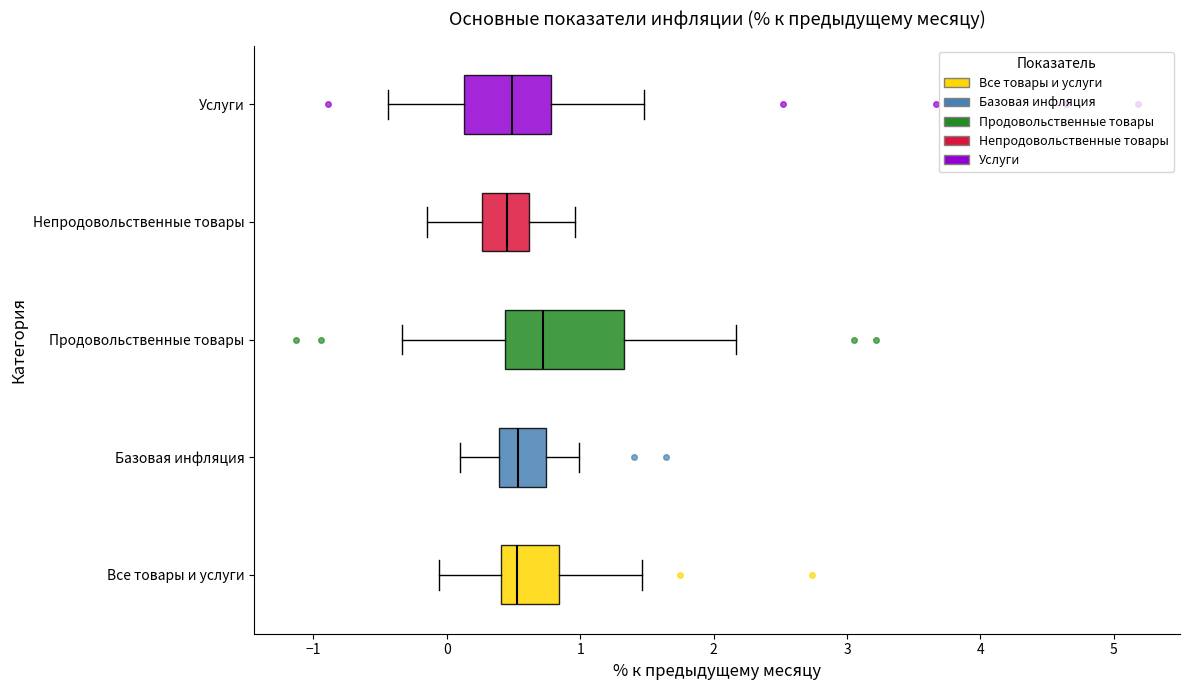

Where does the right whisker of the box for Продовольственные товары end on the x-axis? The values are not printed on the chart, so give them approximately, as read against the axis.

2.2